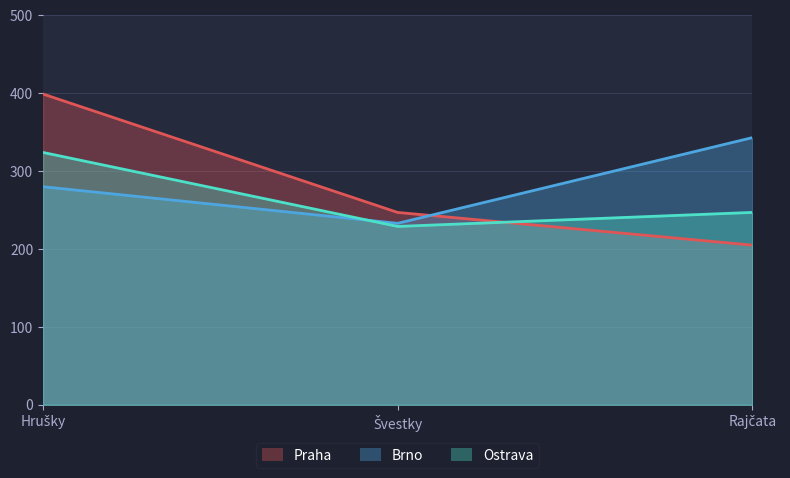

Is it true that Brno equals 280 at Hrušky?

True